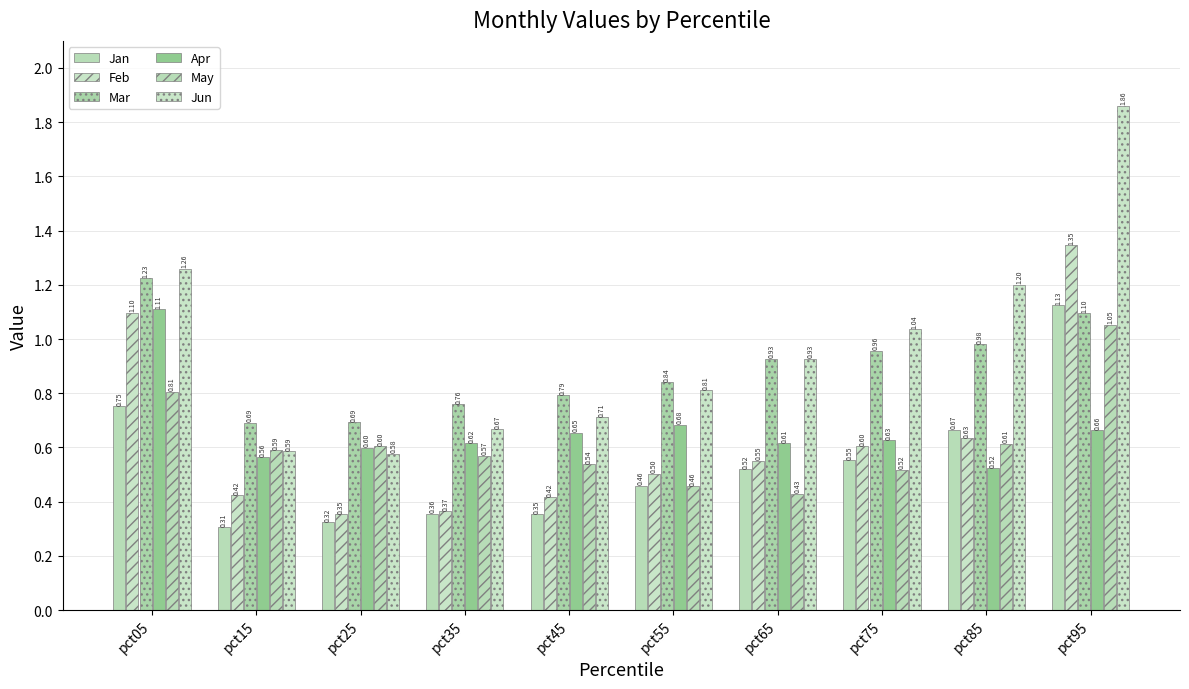

How many bars are there in total?

60